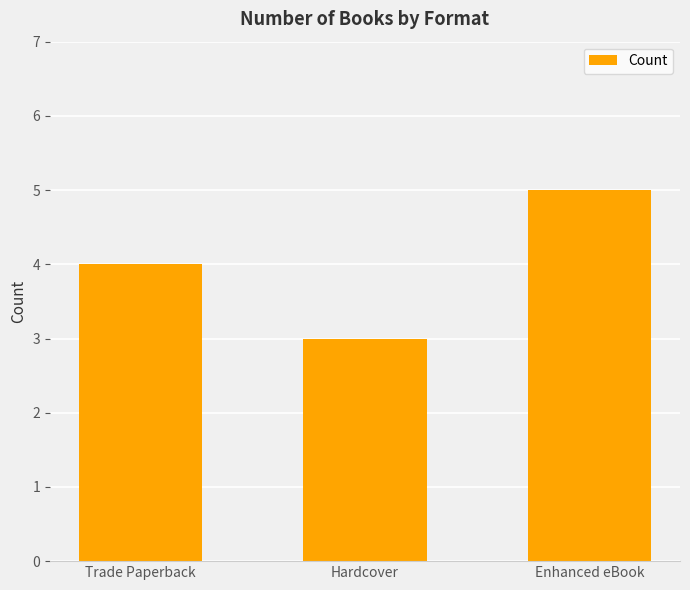

Does the chart contain any negative values?

No